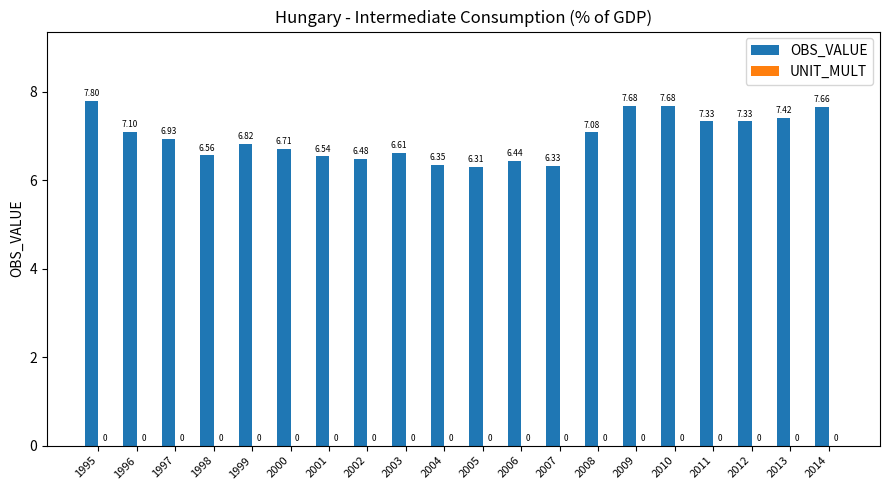

How many categories are shown in the chart?

20